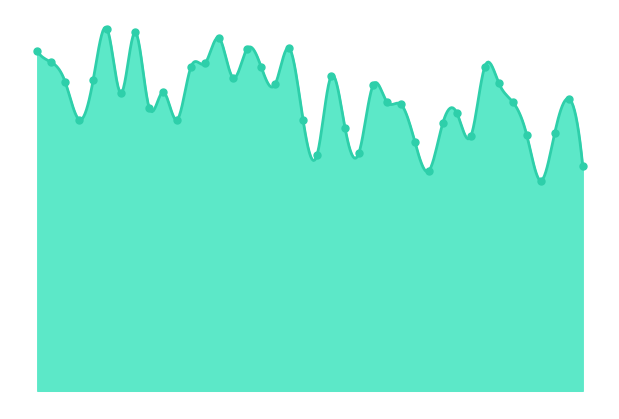

Approximately how many times larger is the value at 01:10 compared to 00:31?

0.8